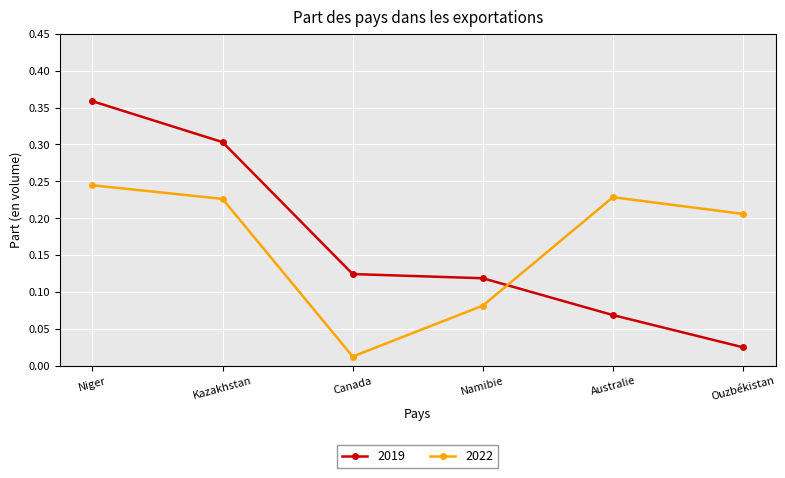

What is the sum of the 2022 values at Niger and Canada?

0.3